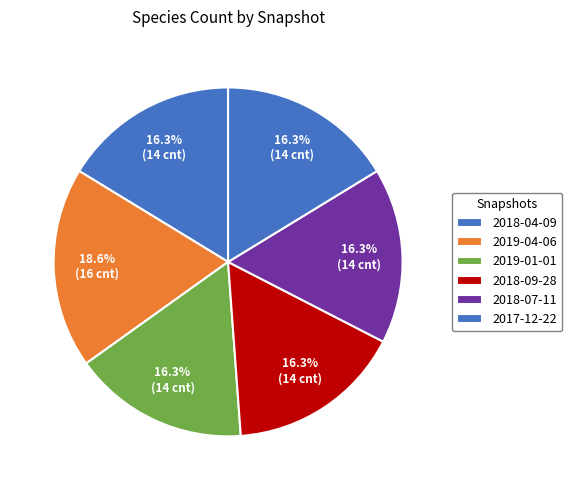

Which category has the smallest portion of the pie?

2018-04-09